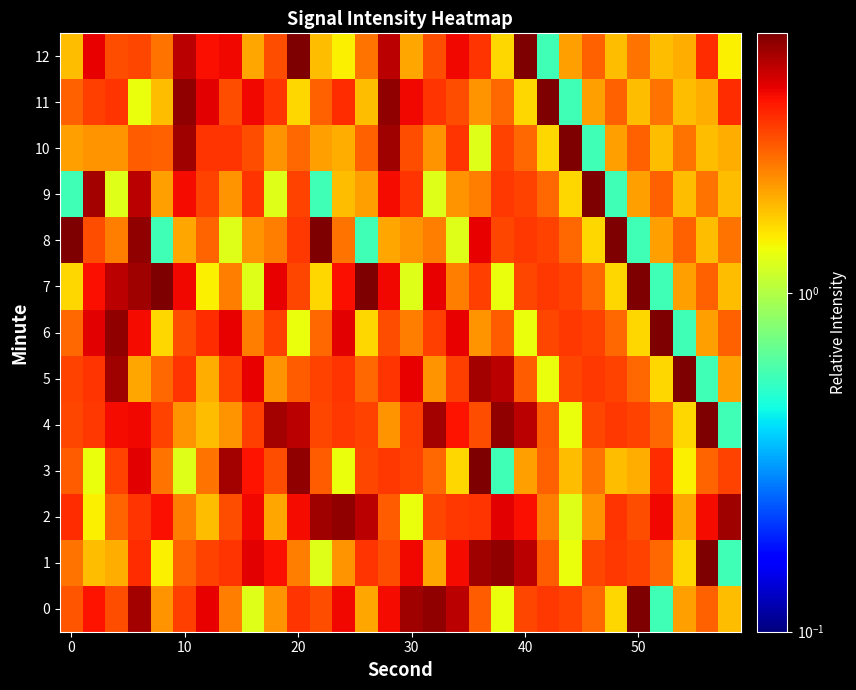

At how many categories does at least one series exceed 4?

30